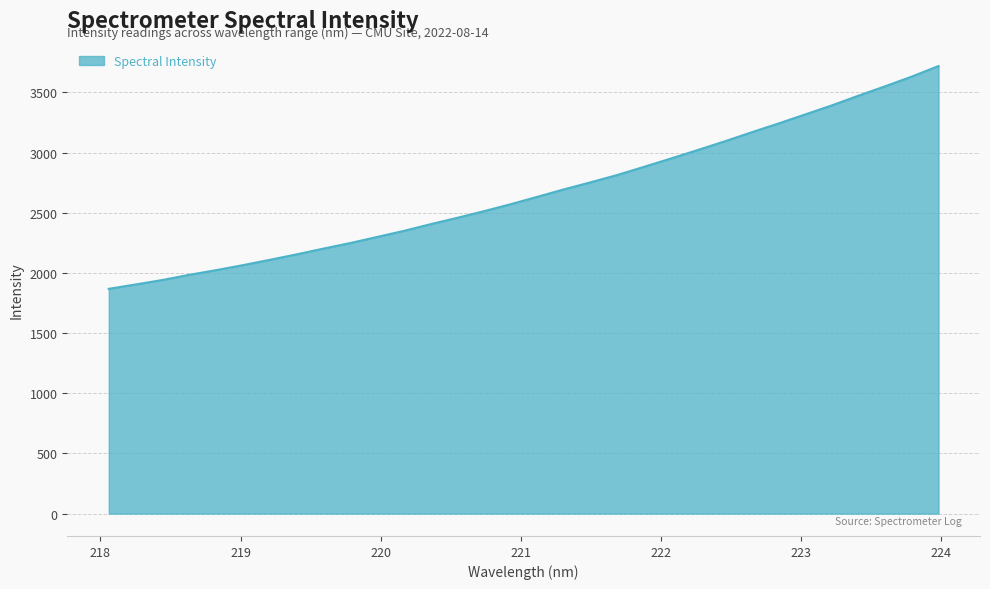

What is the maximum value shown in the chart?

3718.8